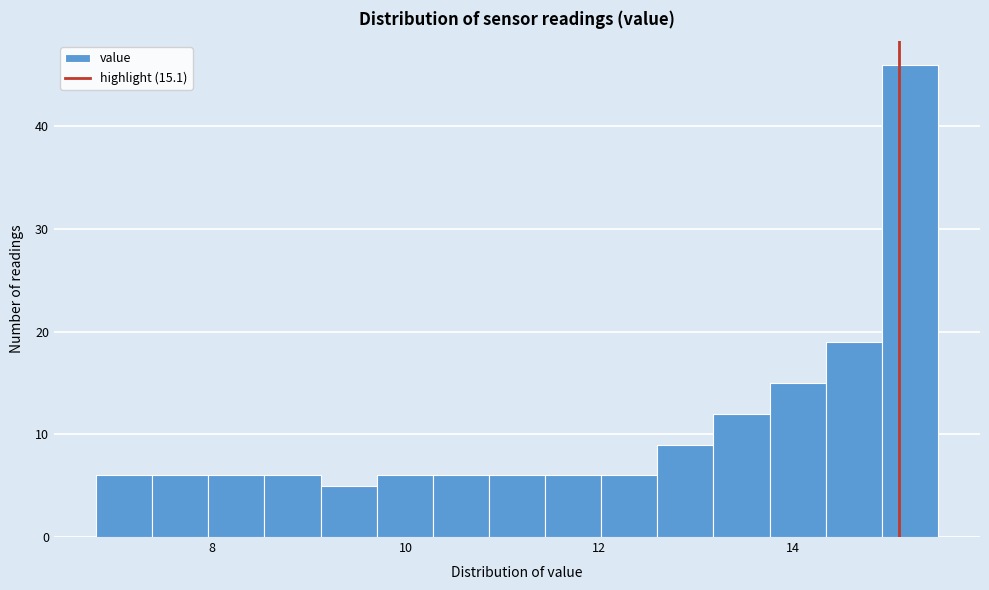

Around what value on the x-axis is the tallest bar? Give the approximate position of its centre, as read against the axis.

15.2